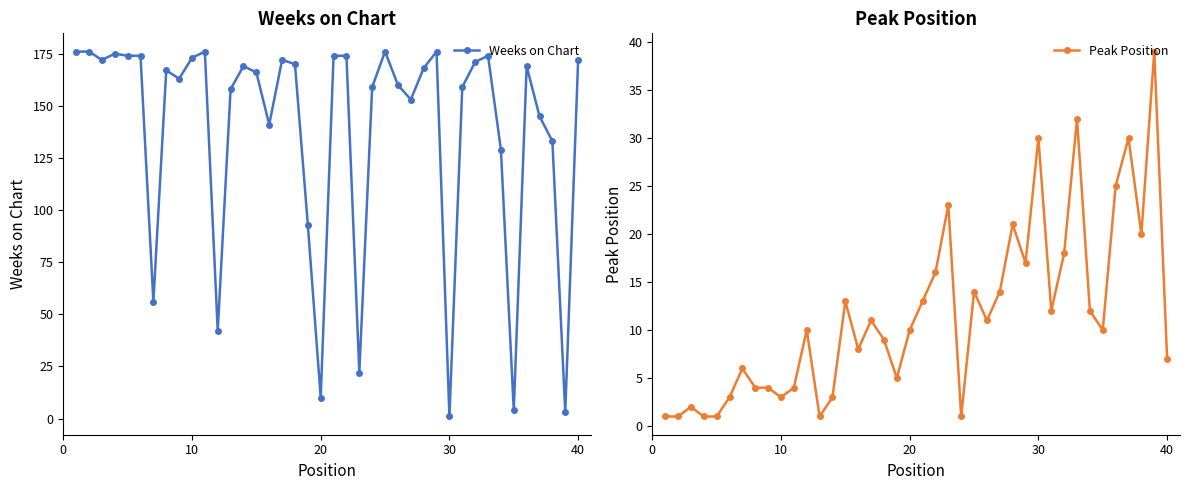

Rank the series by their average value, from highest to lowest.

Weeks on Chart, Peak Position